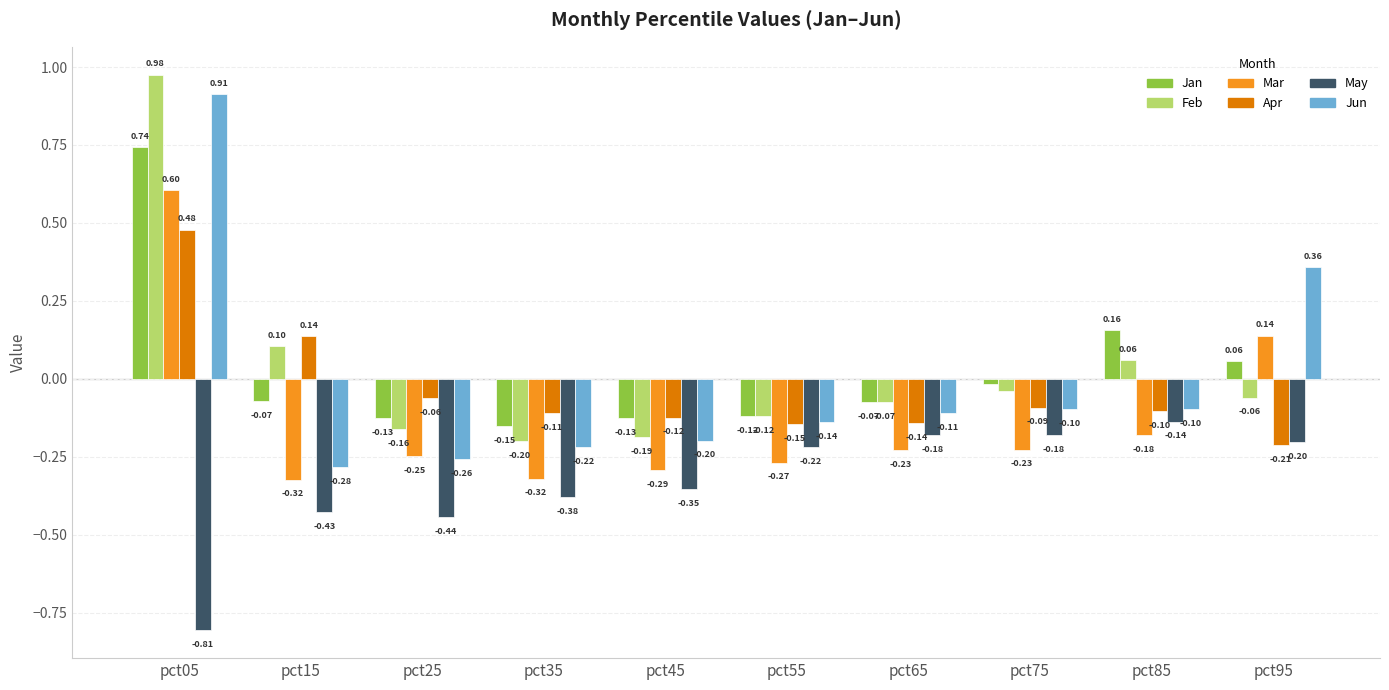

What value does the Feb series have at pct65?

-0.1